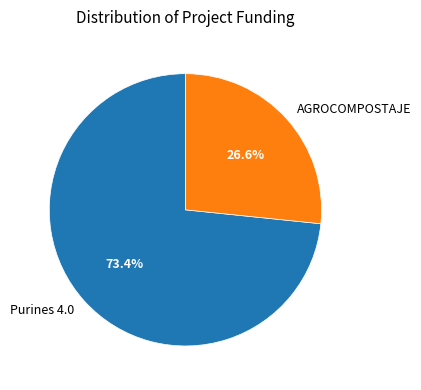

The Purines 4.0 slice represents 73% of the pie. True or false?

True